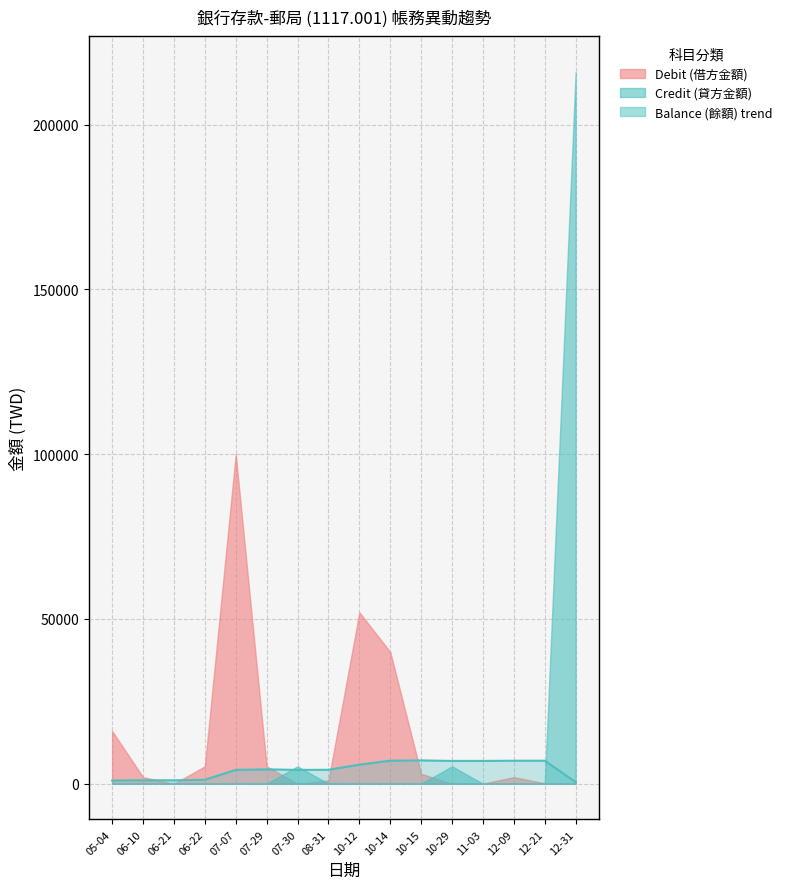

Reading left to right, what are all the values shown in this chart?

05-04=980.0	06-10=1040.0	06-21=1040.1	06-22=1198.5	07-07=4197.9	07-29=4356.3	07-30=4197.3	08-31=4226.8	10-12=5786.8	10-14=6986.8	10-15=7076.2	10-29=6917.2	11-03=6918.3	12-09=6978.3	12-21=6981.1	12-31=500.0